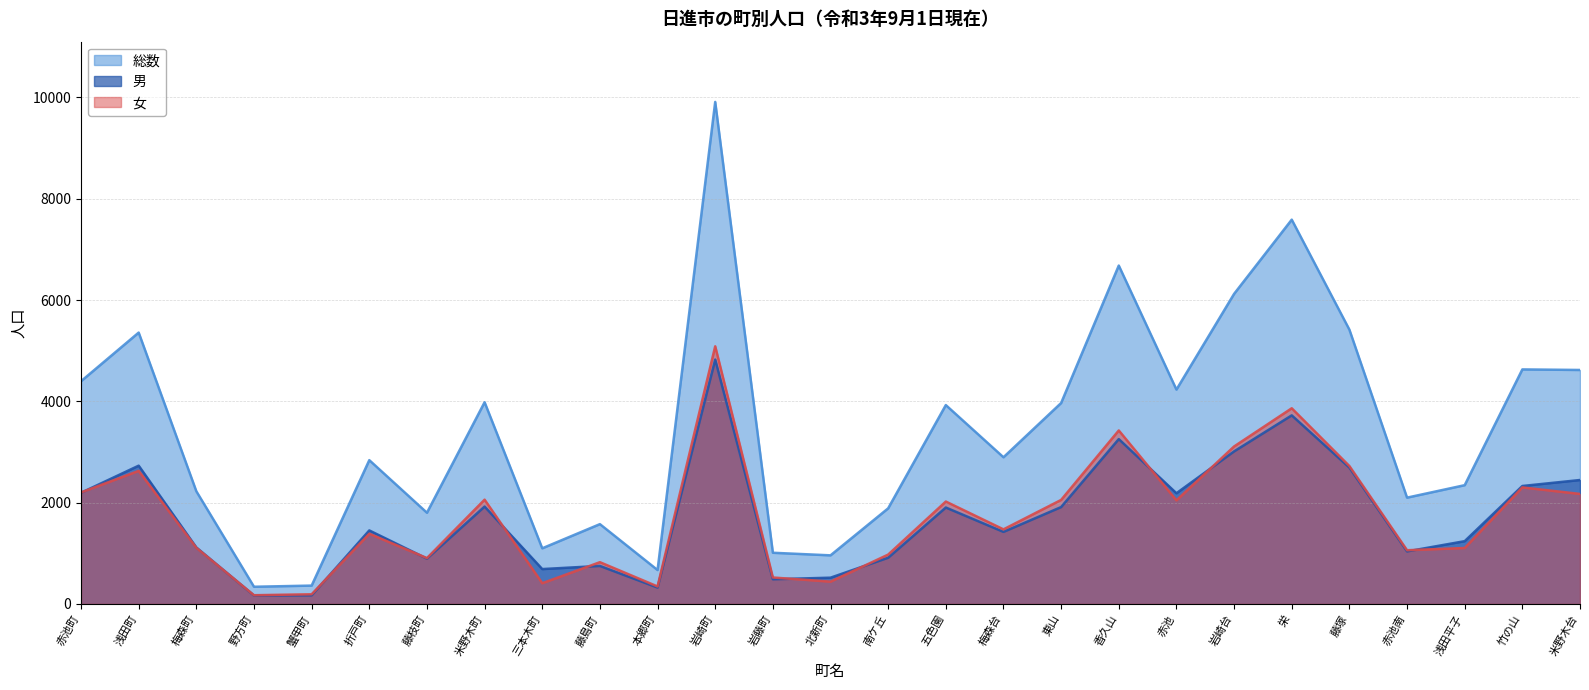

What is the difference between the maximum and second lowest values in the 女 series?

4894